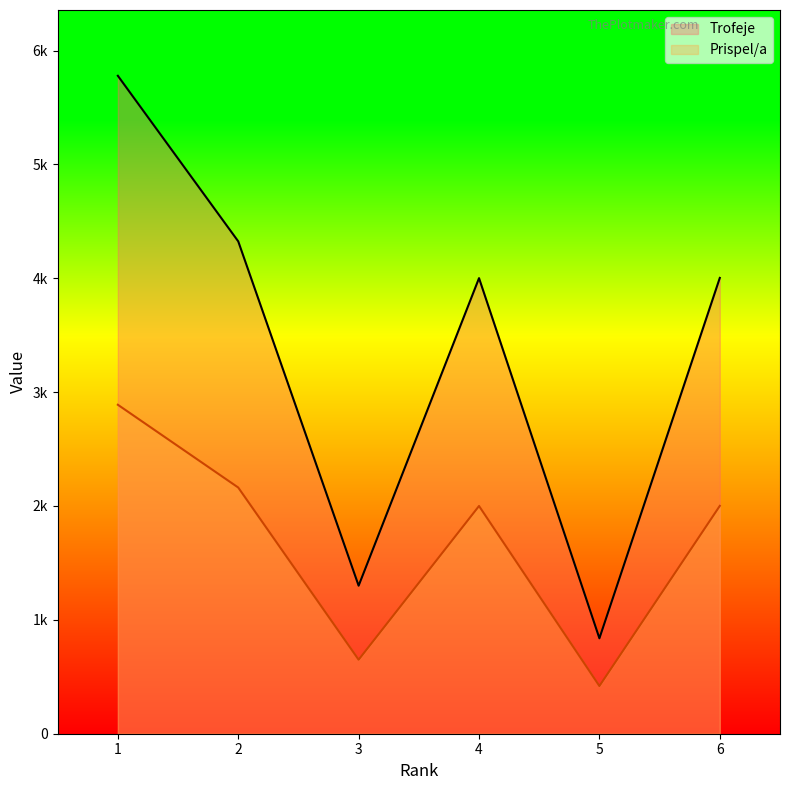

Is it true that Trofeje equals 4001 at 4?

True